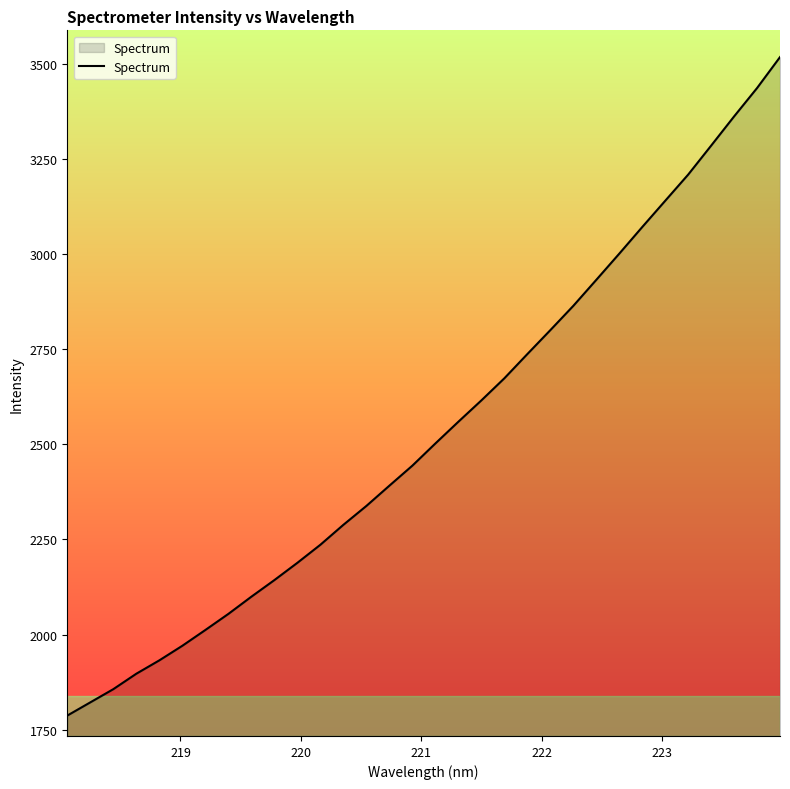

What is the greatest value displayed?

3518.4